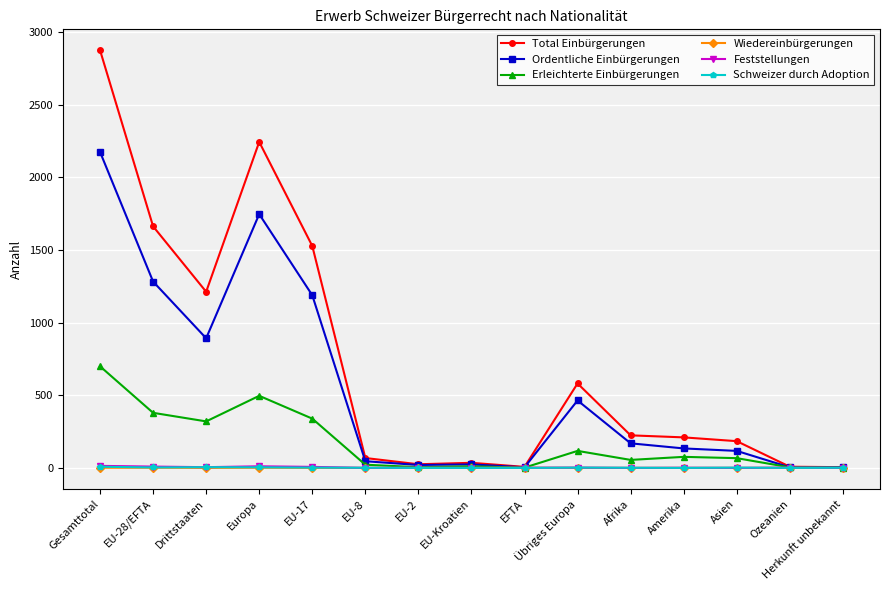

Which label corresponds to the largest value in the chart?

Gesamttotal